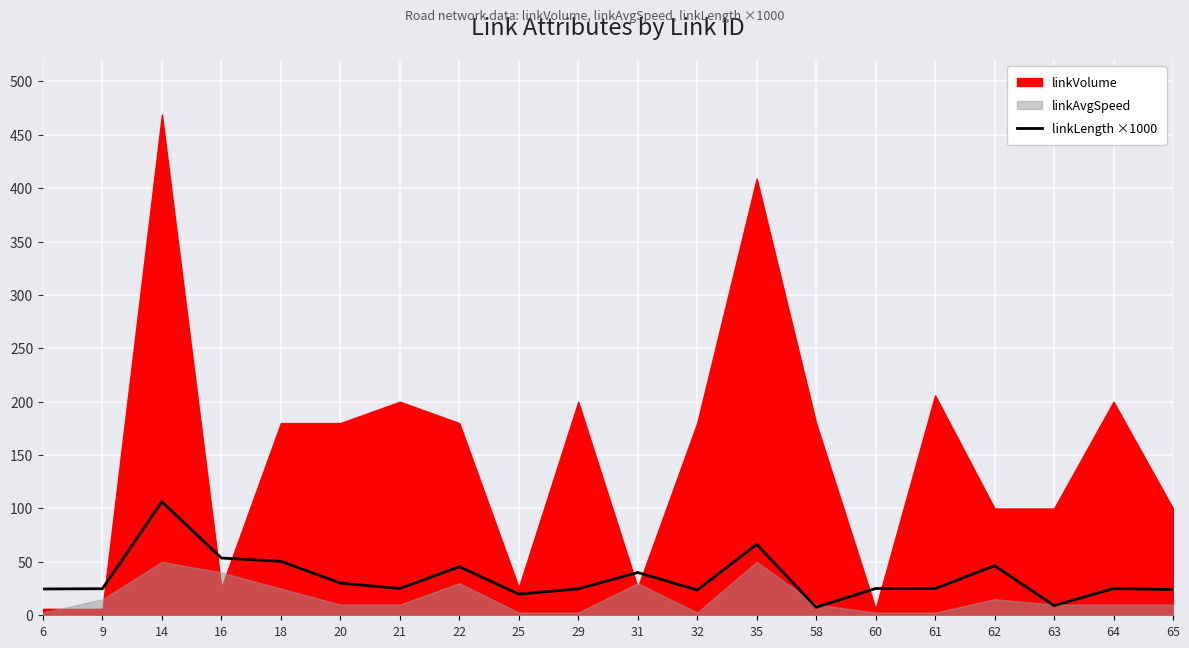

What is the minimum value shown in the chart?

7.5